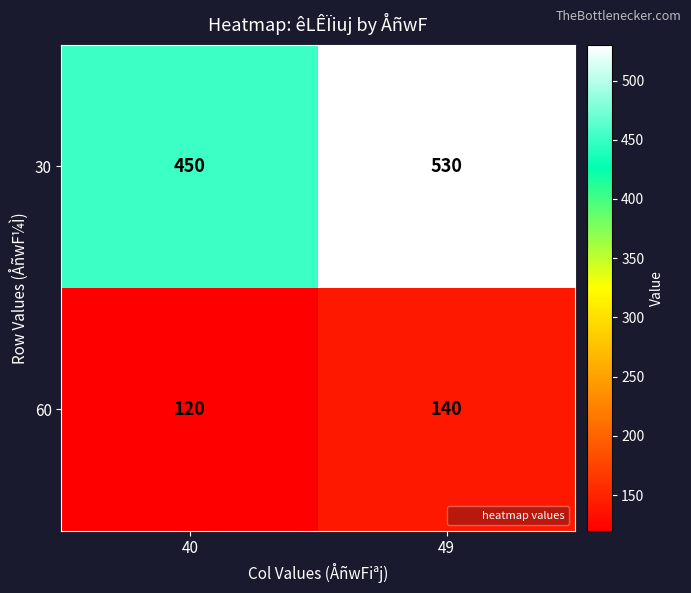

How many distinct data groups are displayed?

2